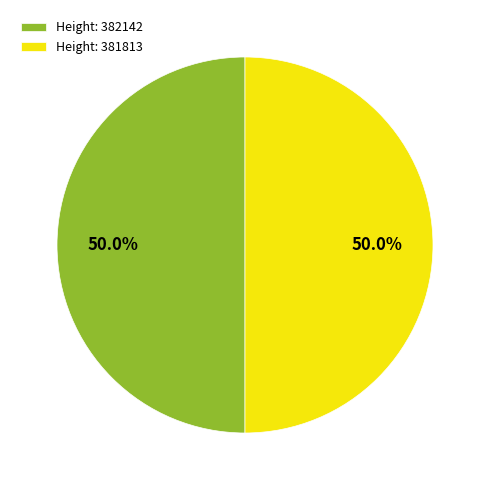

Combined, do Height: 382142 and Height: 381813 account for over 50%?

Yes